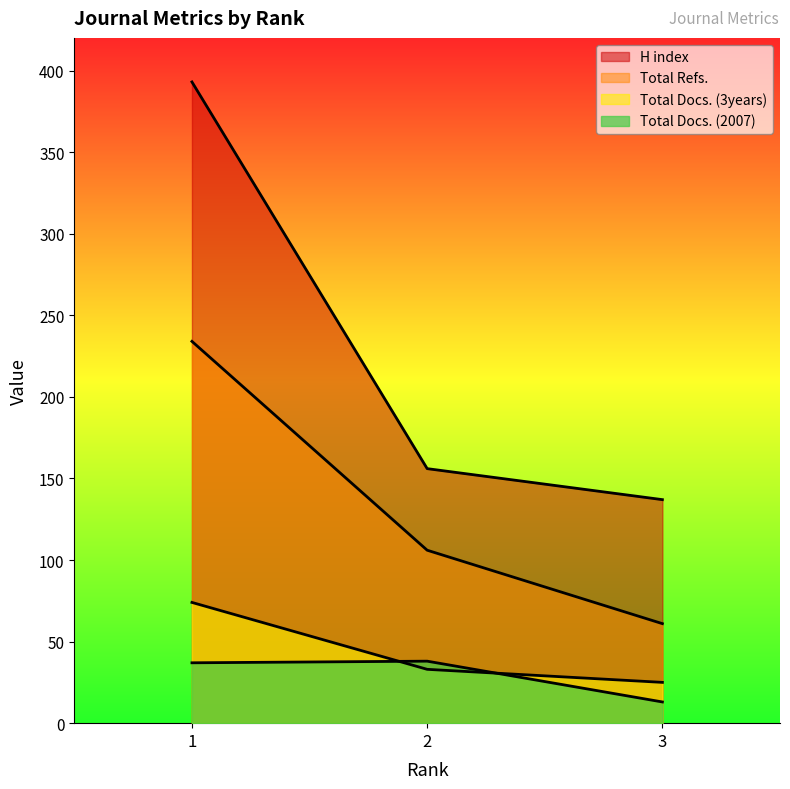

The value of Total Docs. (2007) at 2 is 62. True or false?

False